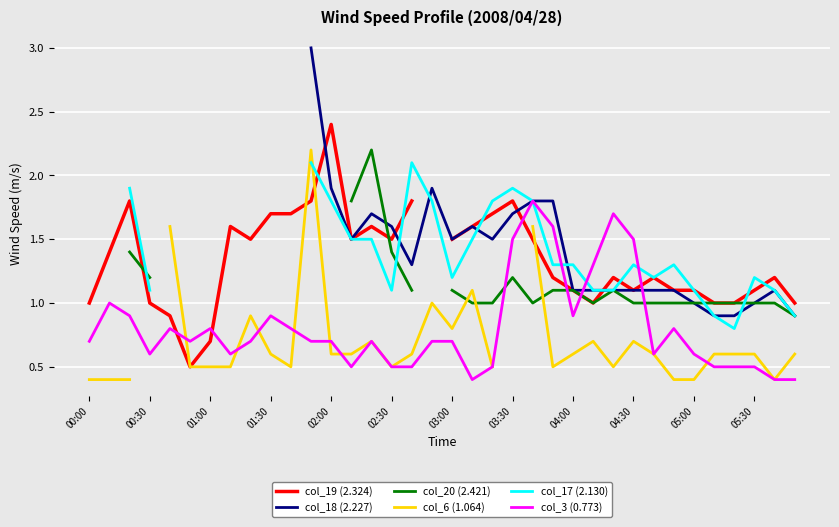

True or false: col_3 (0.773) has a value of 0.5 at 05:30.

True